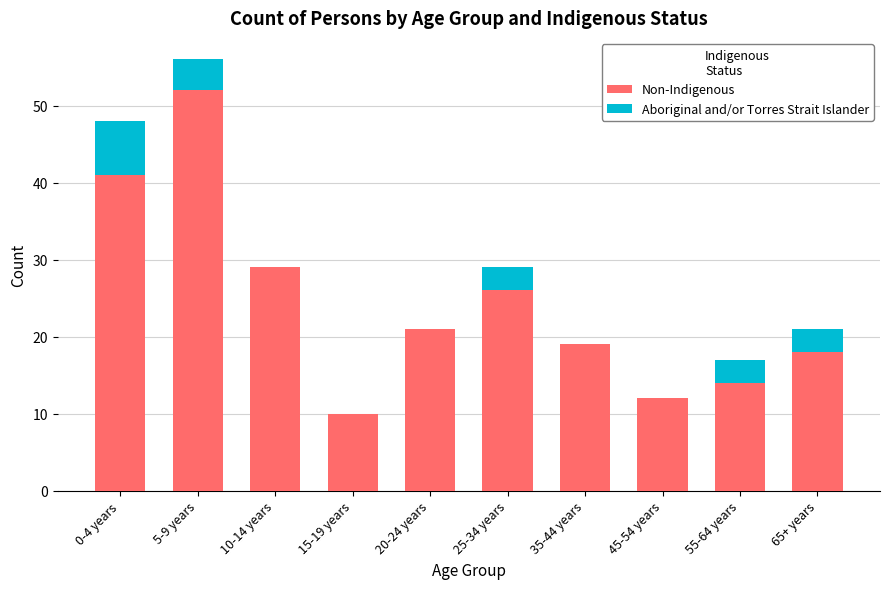

What is the sum of all Non-Indigenous values?

242